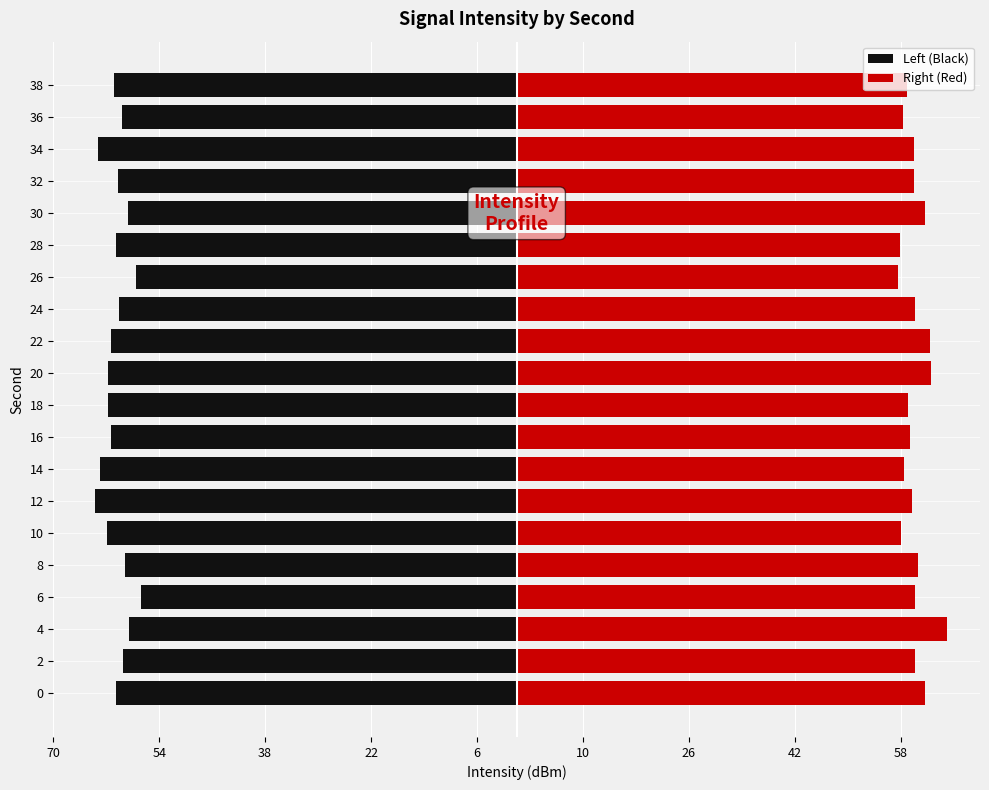

List the series in order of their peak value, lowest first.

Left (Black), Right (Red)